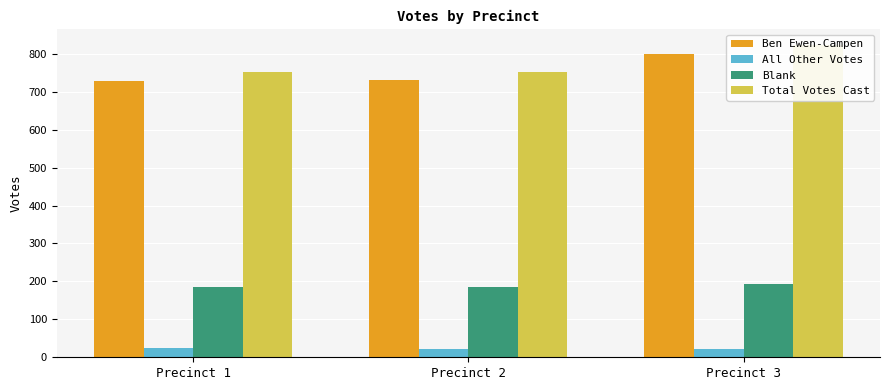

How many bars are there in total?

12